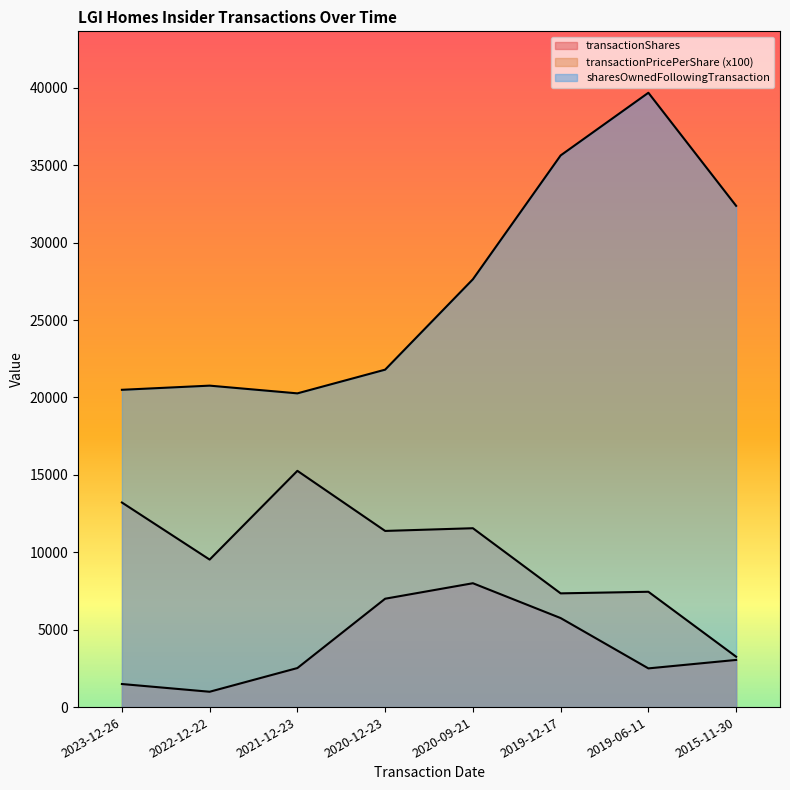

Where is the first local minimum for transactionPricePerShare?

2022-12-22